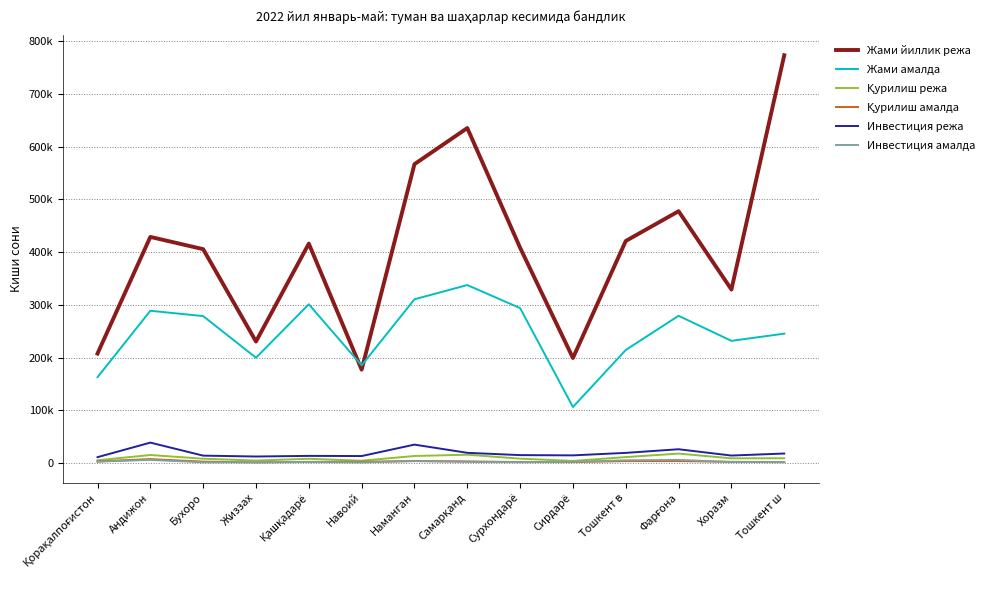

At which category does Жами йиллик режа reach its first local peak?

Андижон